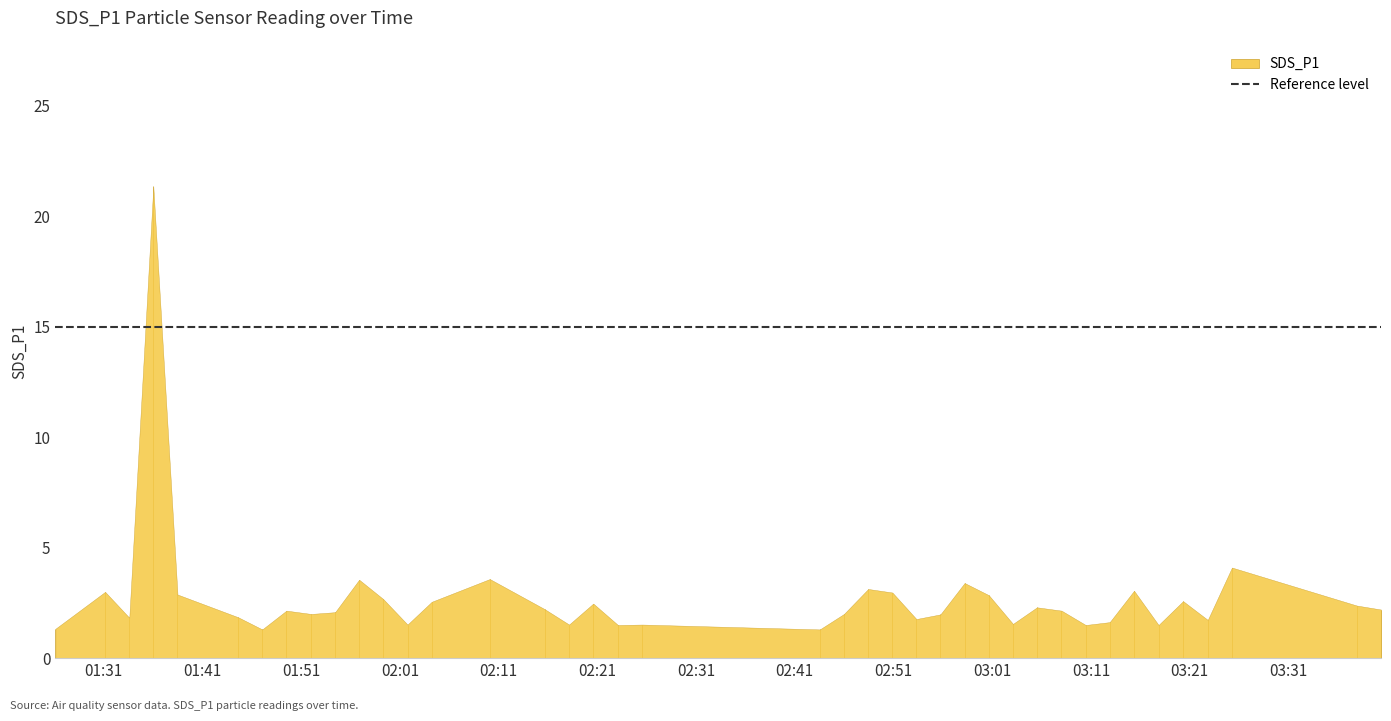

At which category does the data reach its first local valley?

2021/05/10 01:33:35